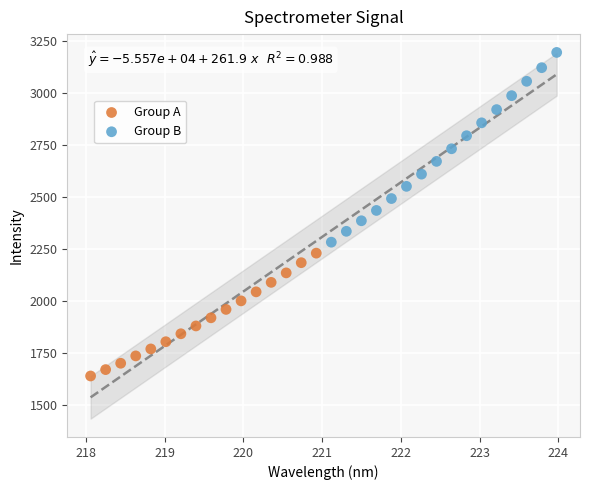

What are all the series names shown in the legend?

Group A, Group B